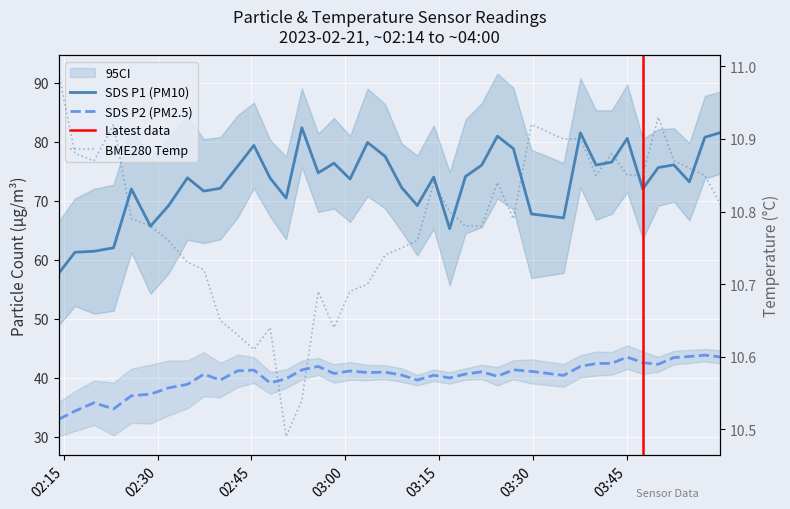

What is the difference between the second highest and second lowest values in the BME280_temperature series?

0.4